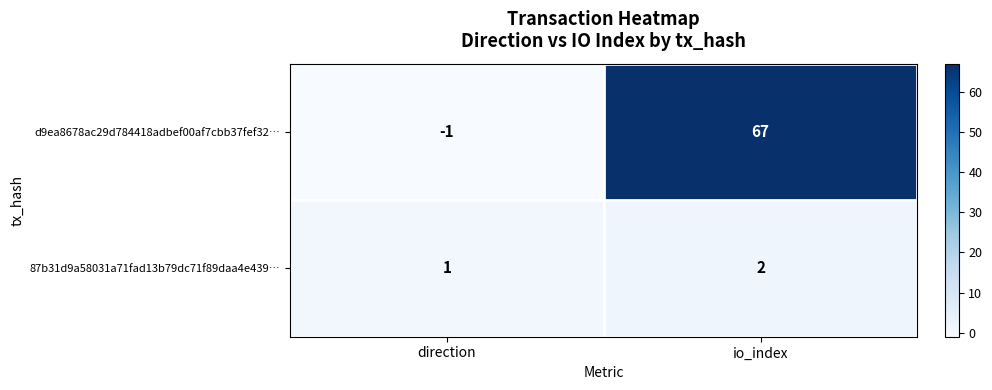

At which label does d9ea8678ac29d784418adbef00af7cbb37fef32… reach its peak?

io_index